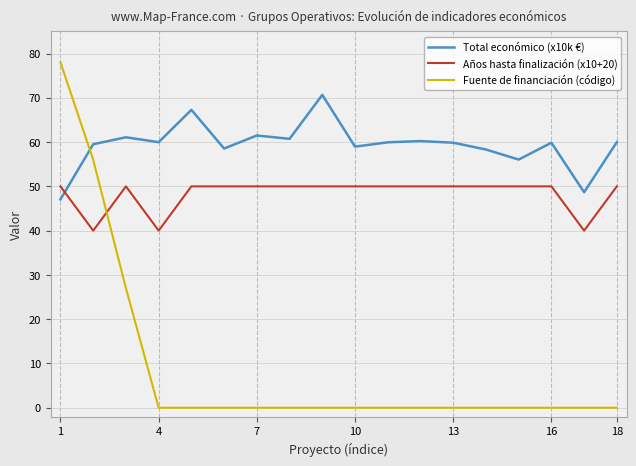

Which series has the largest total across all categories?

Total económico (x10k €)